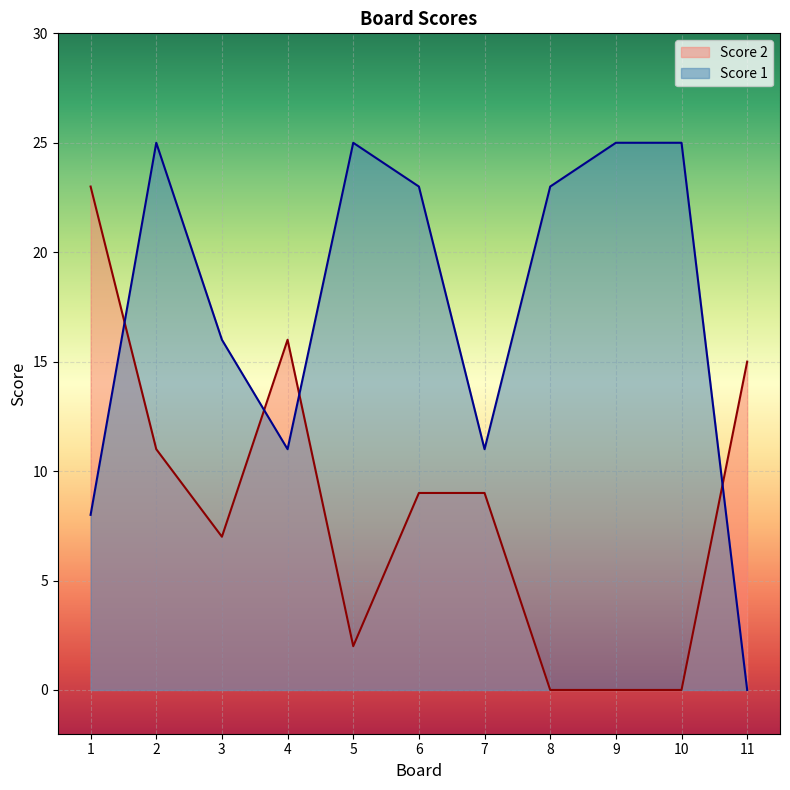

At which label does Score 2 reach its peak?

1